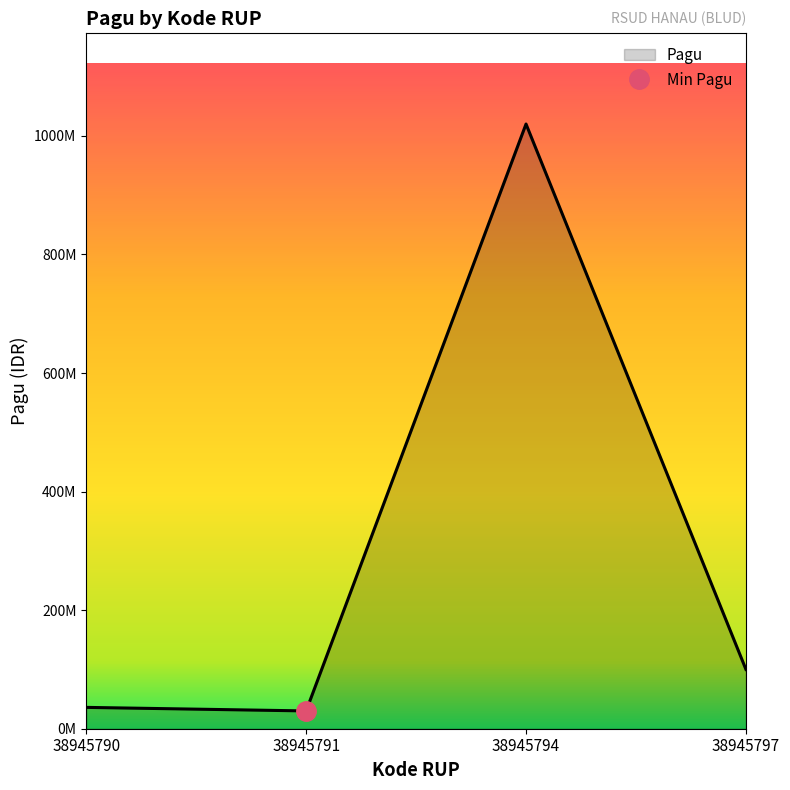

Rank the categories by value from lowest to highest.

38945791, 38945790, 38945797, 38945794